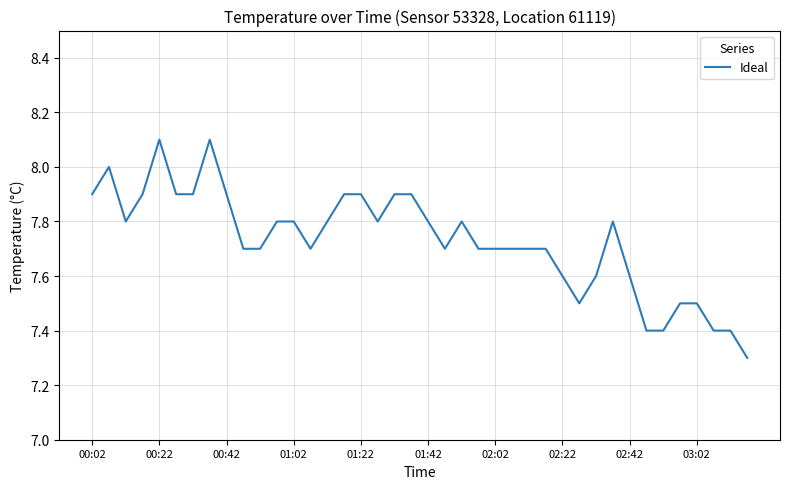

What is the difference between the maximum and minimum values?

0.8